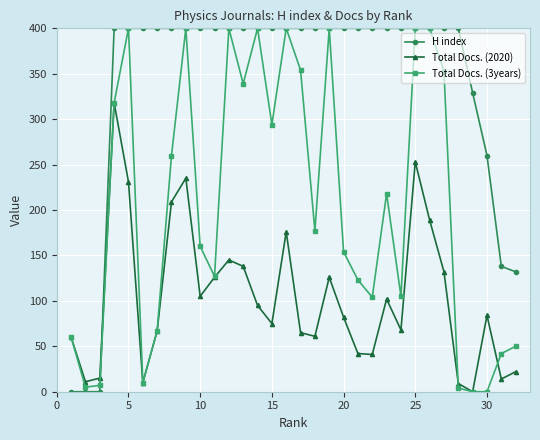

Is the value of Total Docs. (3years) at 30 greater than the value of Total Docs. (2020) at 10?

No